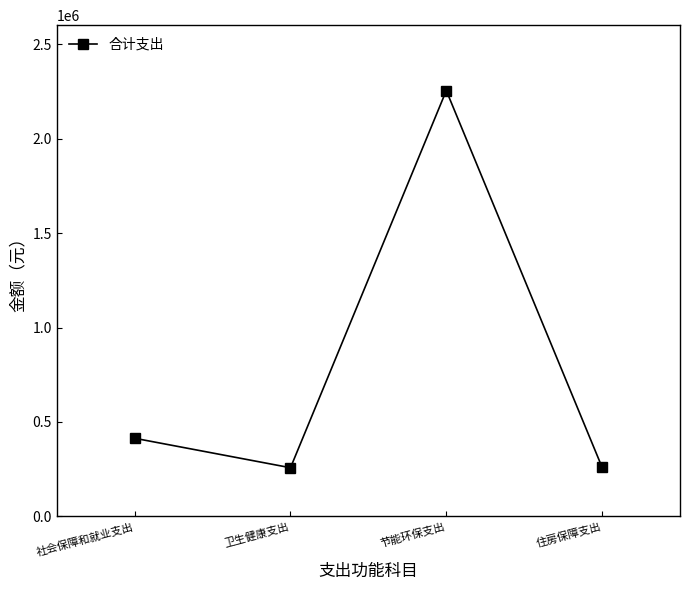

How many data points does each series have?

4